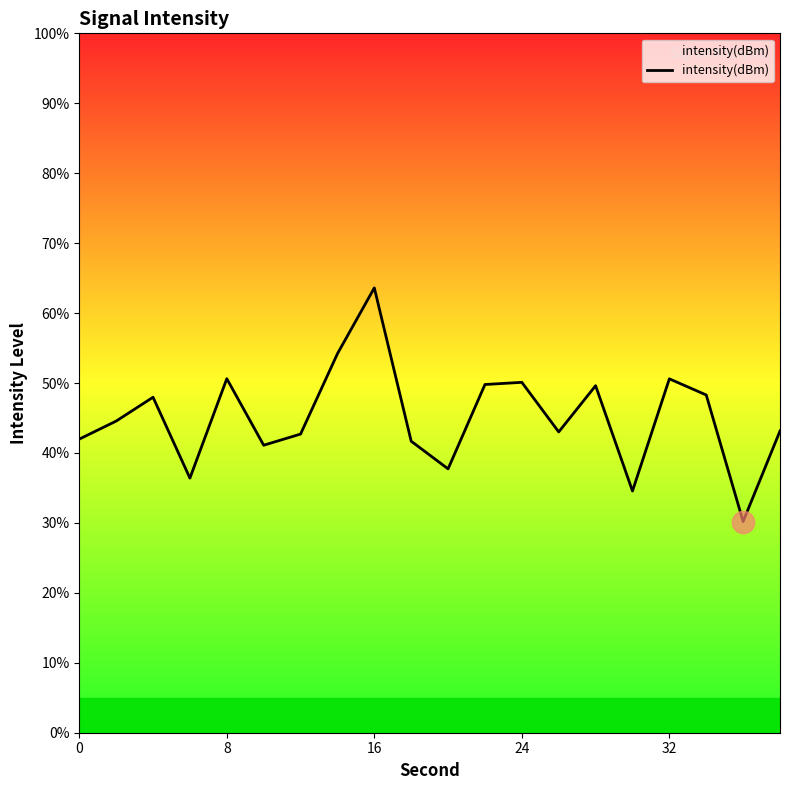

What is the difference between the second highest and minimum values?

24.0